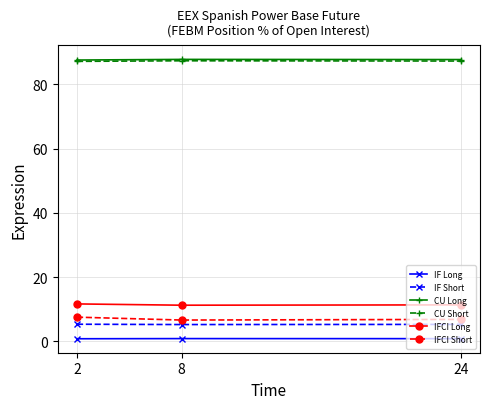

The value of CU Long at 2 is 120.7. True or false?

False